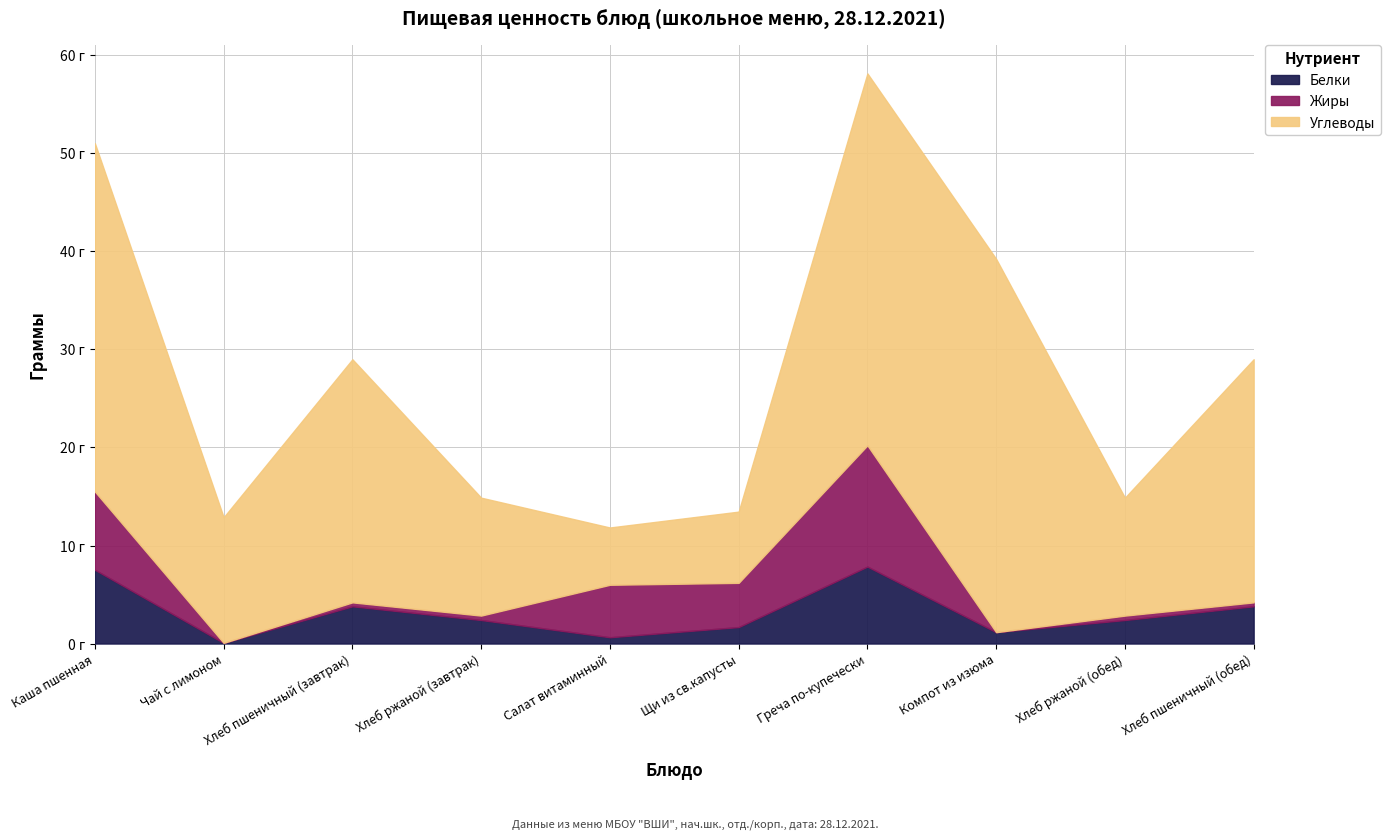

What are all the series names shown in the legend?

Белки, Жиры, Углеводы